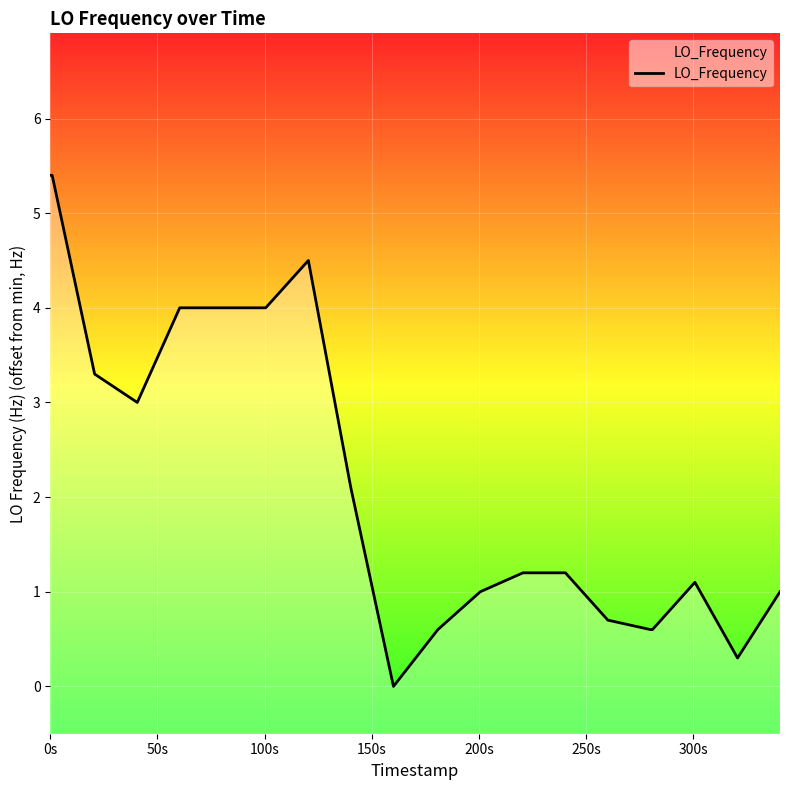

How many data points are less than 1?

6